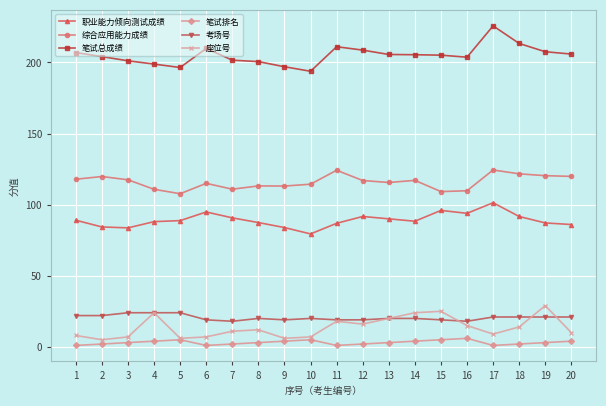

Is the value of 笔试排名 at 3 greater than the value of 职业能力倾向测试成绩 at 2?

No